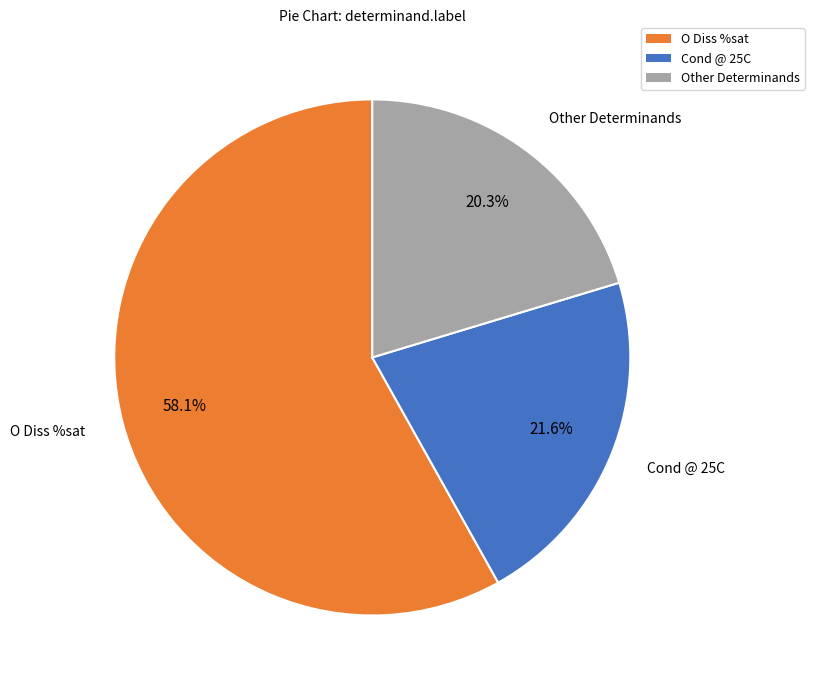

Does any single category account for the majority?

Yes